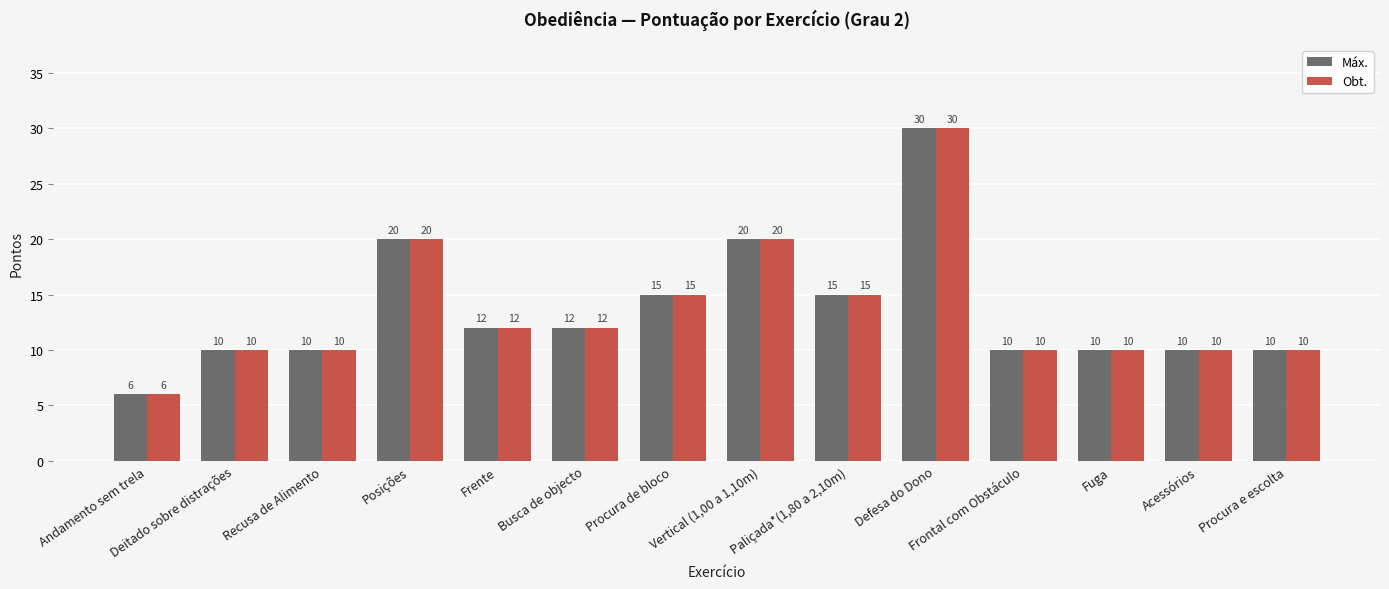

At how many categories does at least one series exceed 18?

3